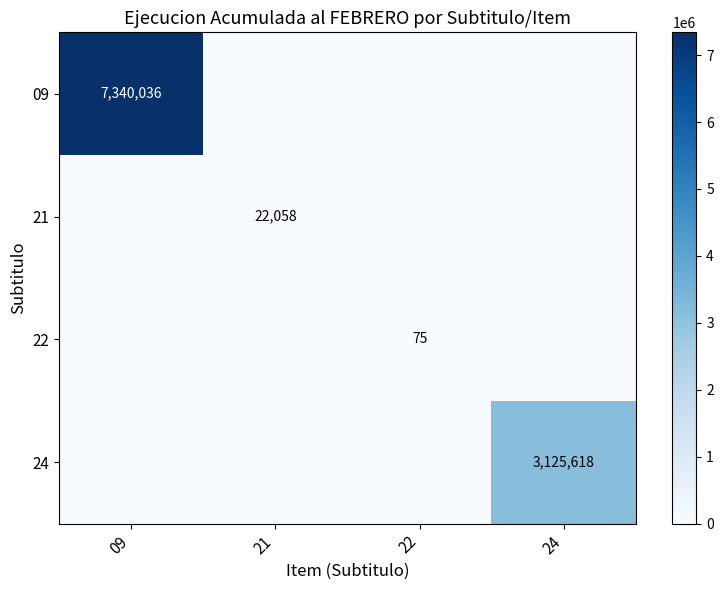

The value of 22 at 22 is 75. True or false?

True